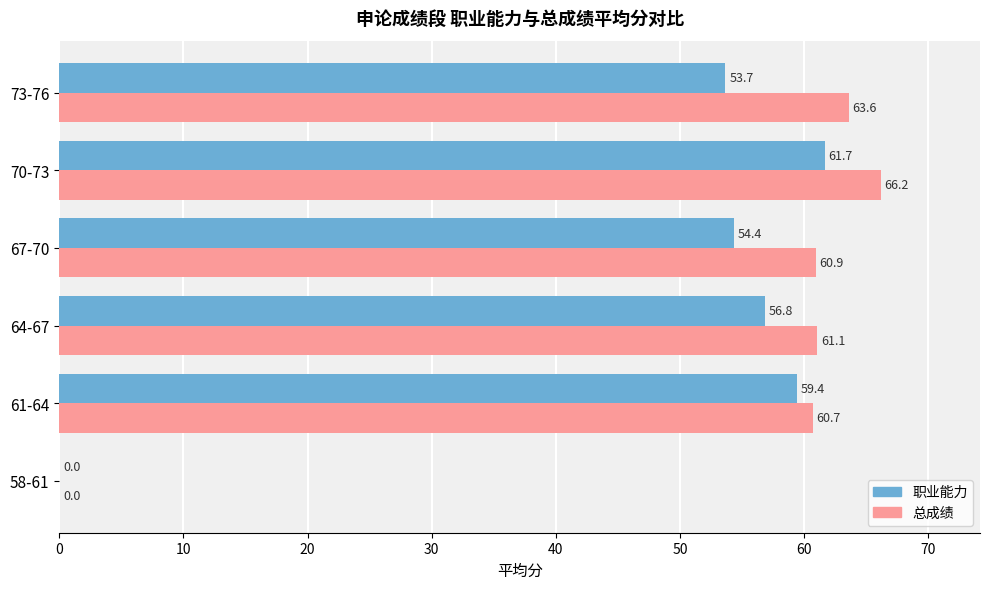

What are all the series names shown in the legend?

职业能力, 总成绩